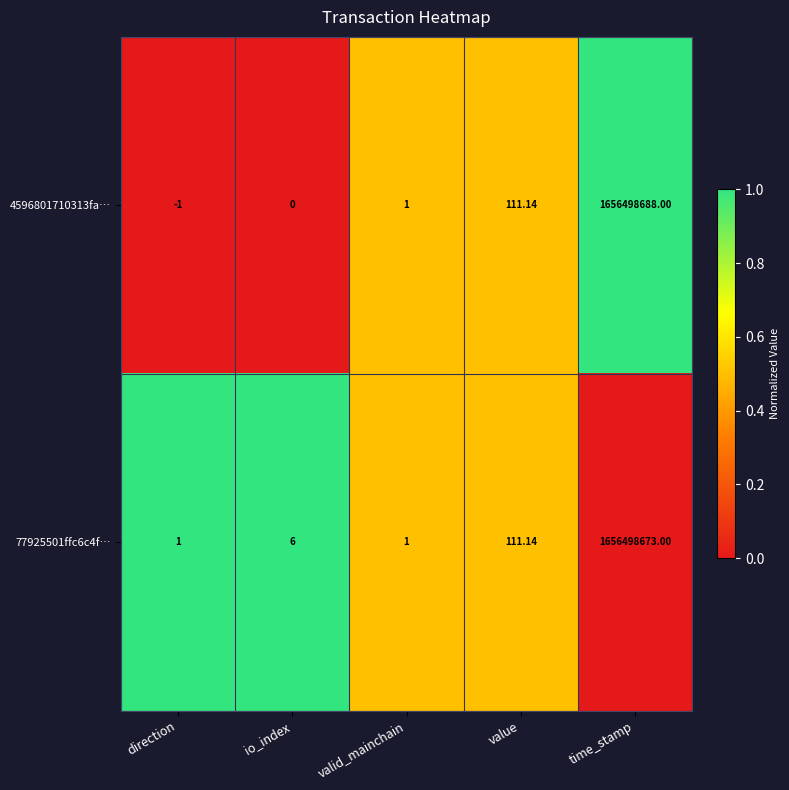

Count the number of data series in this chart.

2